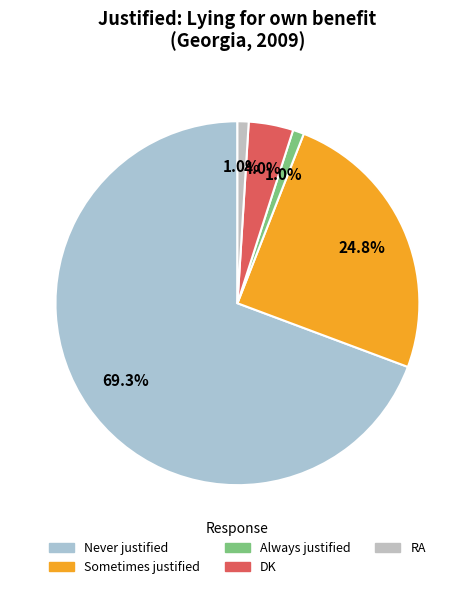

To the nearest percent, what is the combined percentage of Always justified and RA?

2%